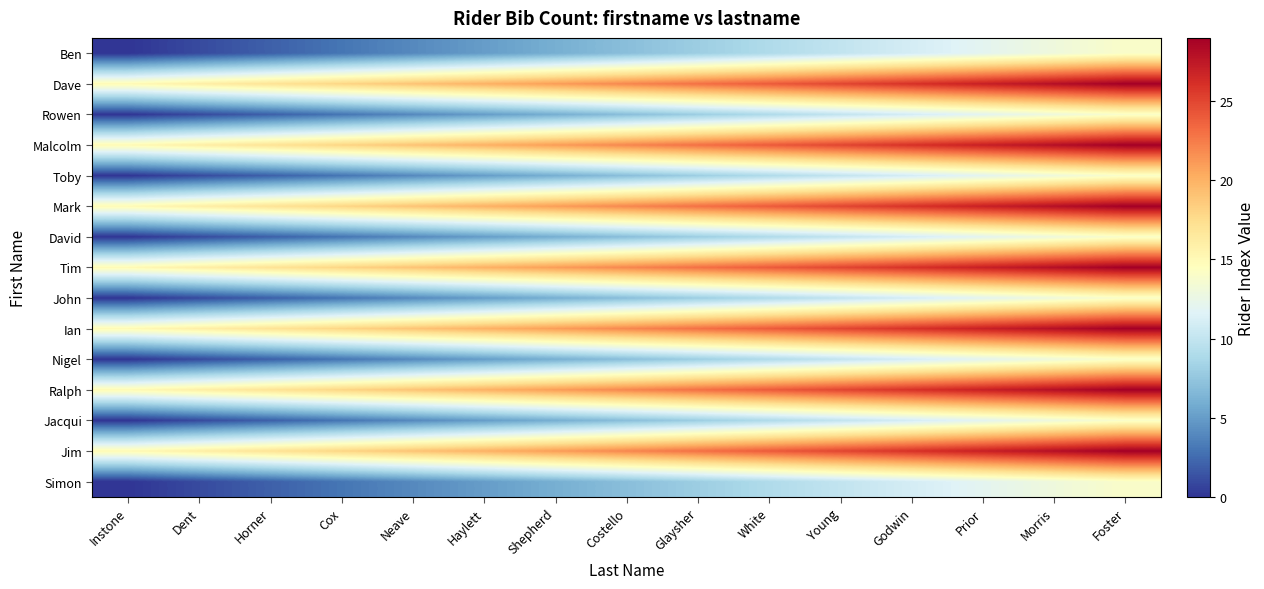

What is the total value across all series at Morris?

300